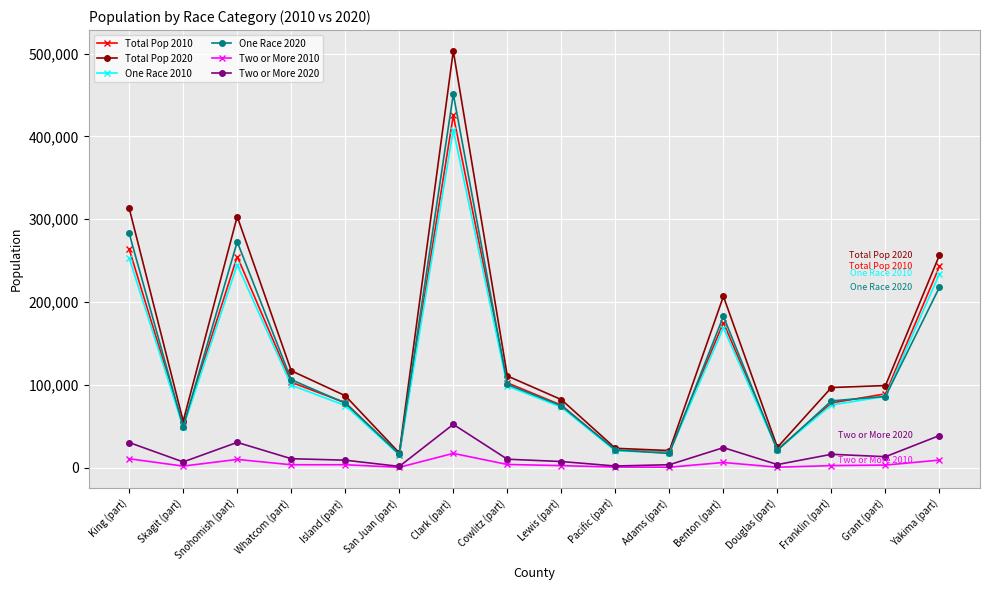

What is the sum of all Total Pop 2020 values?

2318568